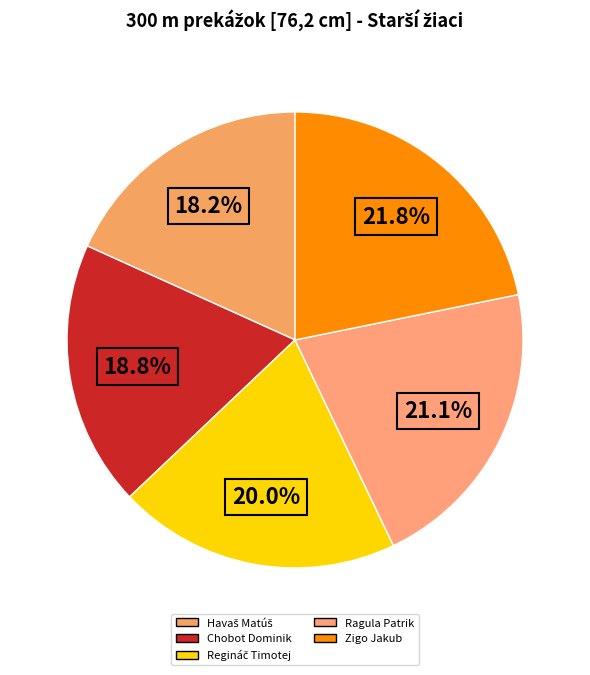

How much of the chart is everything except Ragula Patrik?

78.9%